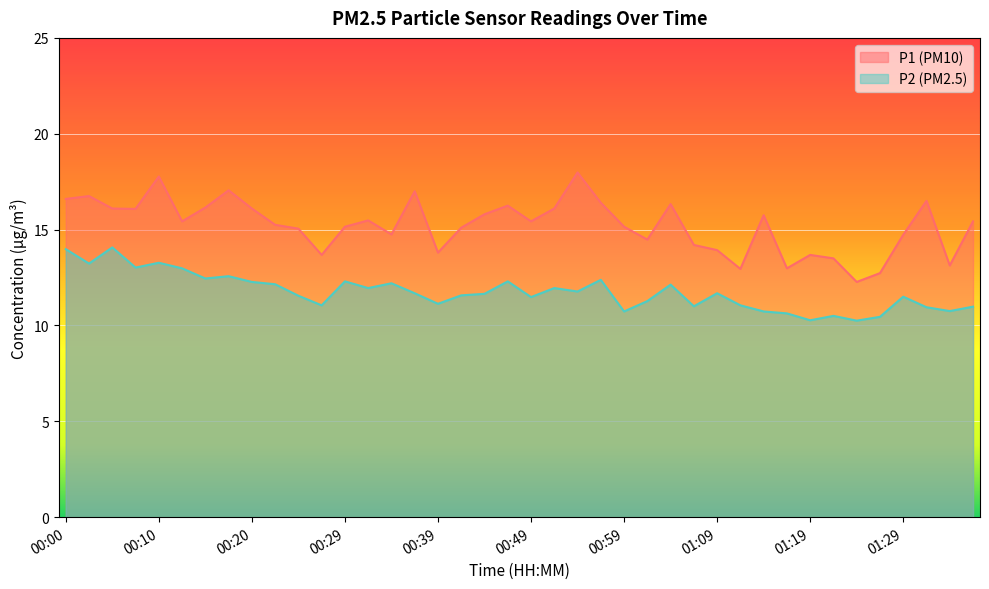

Reading left to right, list all the values displayed in this chart.

P1: 00:00=16.6	00:02=16.8	00:05=16.1	00:07=16.1	00:10=17.8	00:12=15.4	00:15=16.1	00:17=17.1	00:20=16.1	00:22=15.2	00:24=15.1	00:27=13.7	00:29=15.2	00:32=15.5	00:34=14.8	00:37=17.0	00:39=13.8	00:42=15.1	00:44=15.8	00:46=16.2	00:49=15.4	00:51=16.1	00:54=18.0	00:56=16.4	00:59=15.2	01:01=14.5	01:04=16.3	01:06=14.2	01:09=13.9	01:11=12.9	01:14=15.8	01:16=13.0	01:19=13.7	01:22=13.5	01:24=12.3	01:27=12.7	01:29=14.7	01:32=16.5	01:34=13.1	01:37=15.4
P2: 00:00=14.0	00:02=13.2	00:05=14.1	00:07=13.0	00:10=13.3	00:12=13.0	00:15=12.4	00:17=12.6	00:20=12.3	00:22=12.2	00:24=11.6	00:27=11.1	00:29=12.3	00:32=11.9	00:34=12.2	00:37=11.7	00:39=11.1	00:42=11.6	00:44=11.7	00:46=12.3	00:49=11.5	00:51=11.9	00:54=11.8	00:56=12.4	00:59=10.7	01:01=11.3	01:04=12.1	01:06=11.0	01:09=11.7	01:11=11.1	01:14=10.7	01:16=10.6	01:19=10.3	01:22=10.5	01:24=10.2	01:27=10.4	01:29=11.5	01:32=10.9	01:34=10.8	01:37=11.0